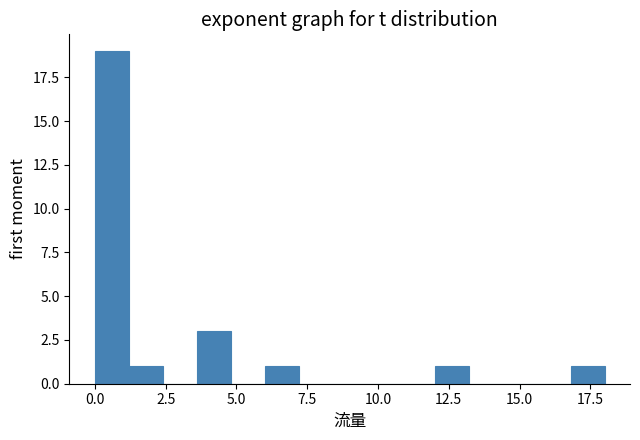

Around what value on the x-axis is the tallest bar? Give the approximate position of its centre, as read against the axis.

0.5